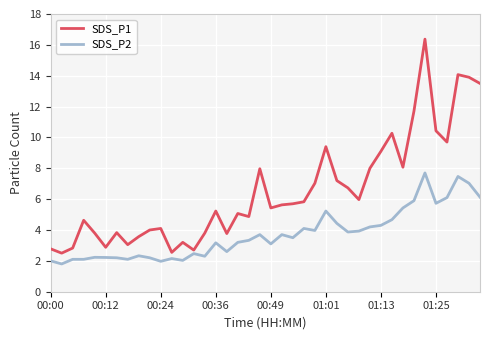

What is the smallest value displayed?

1.8